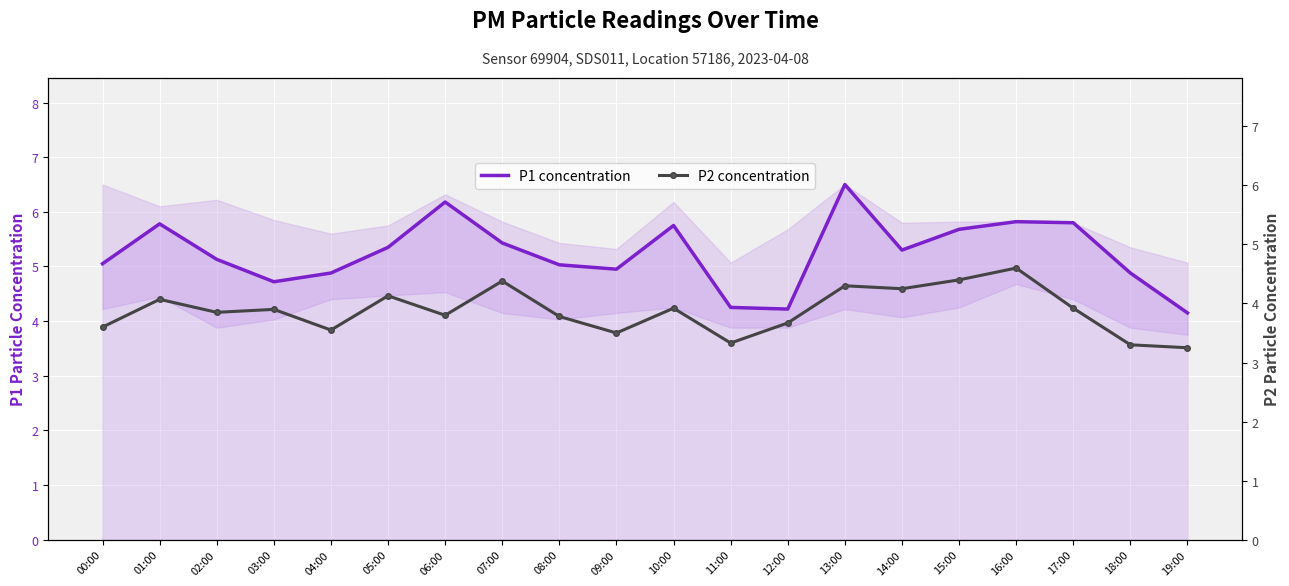

True or false: P1 concentration and P2 concentration cross at least once.

False